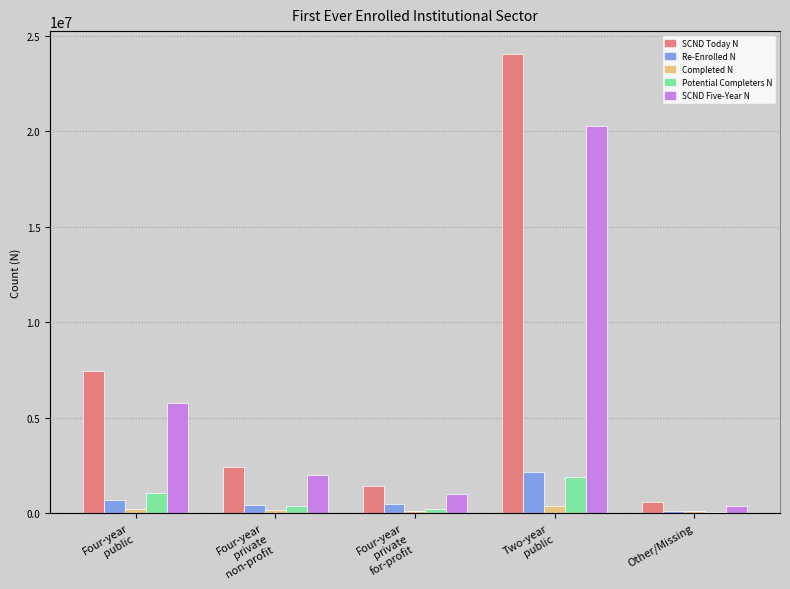

What is the maximum value shown in the chart?

24050703